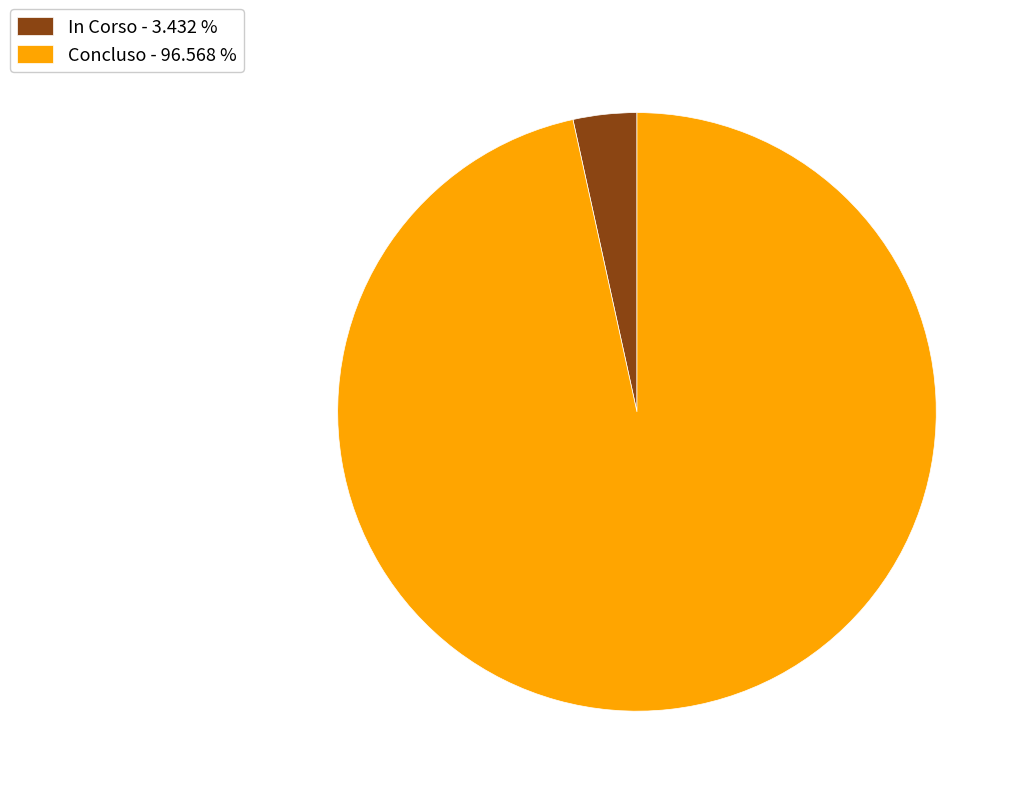

Combined, do In Corso - 3.432 % and Concluso - 96.568 % account for over 50%?

Yes